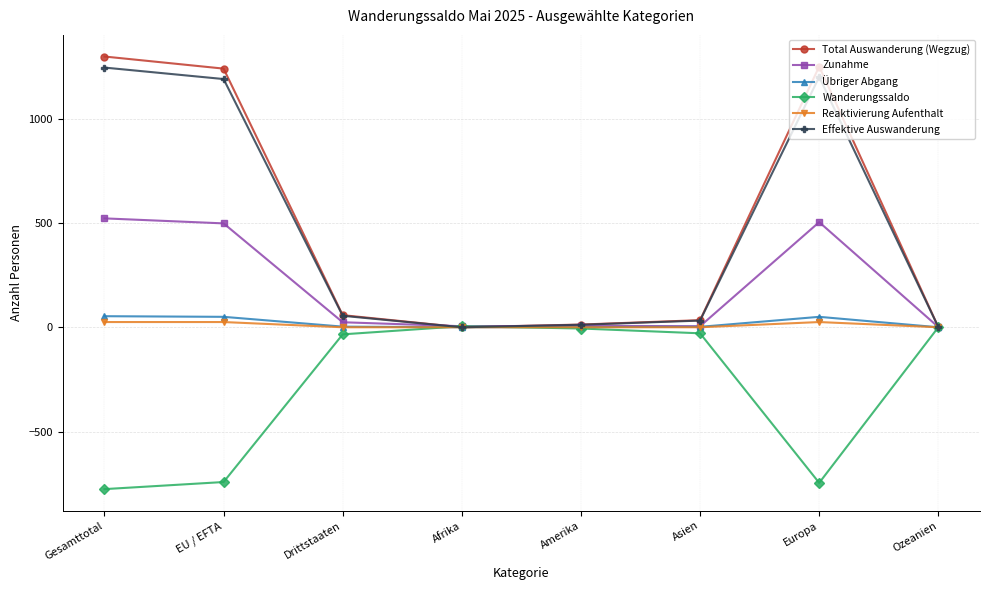

Is the value of Reaktivierung Aufenthalt at Afrika greater than the value of Übriger Abgang at Gesamttotal?

No